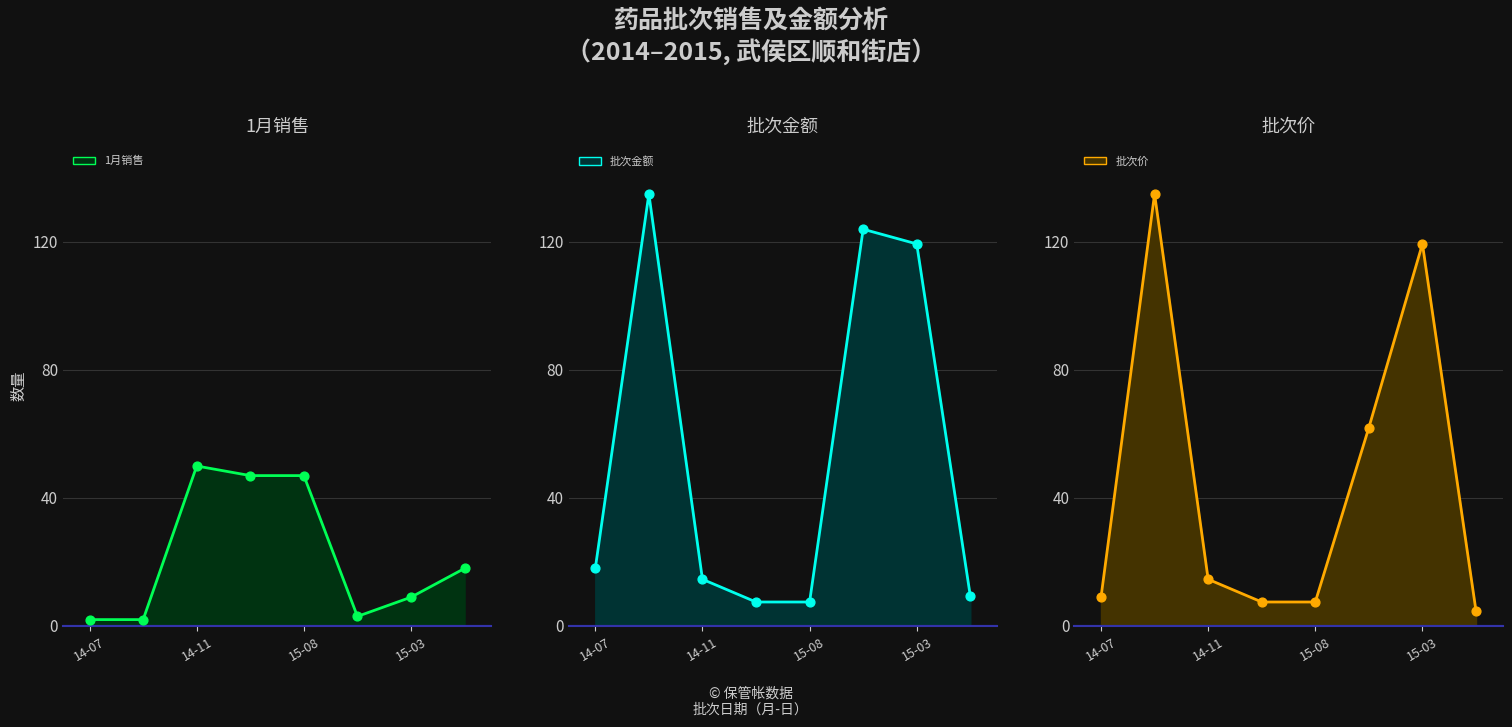

Which series reaches the maximum Y coordinate?

批次金额 line